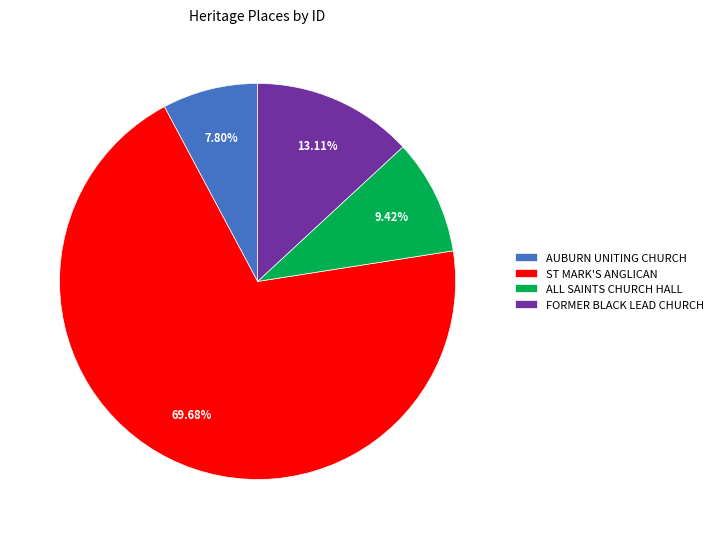

Which slice is the smallest?

AUBURN UNITING CHURCH